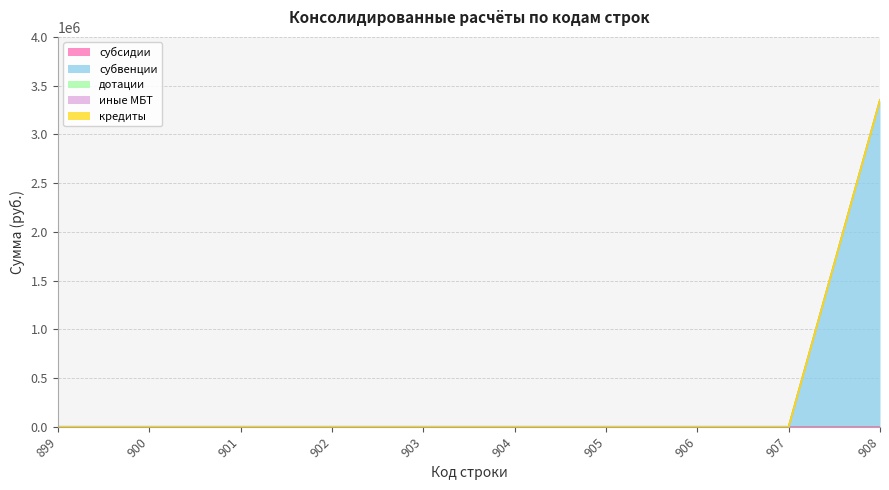

At 904, list the series in order from largest to smallest.

субсидии, субвенции, дотации, иные МБТ, кредиты